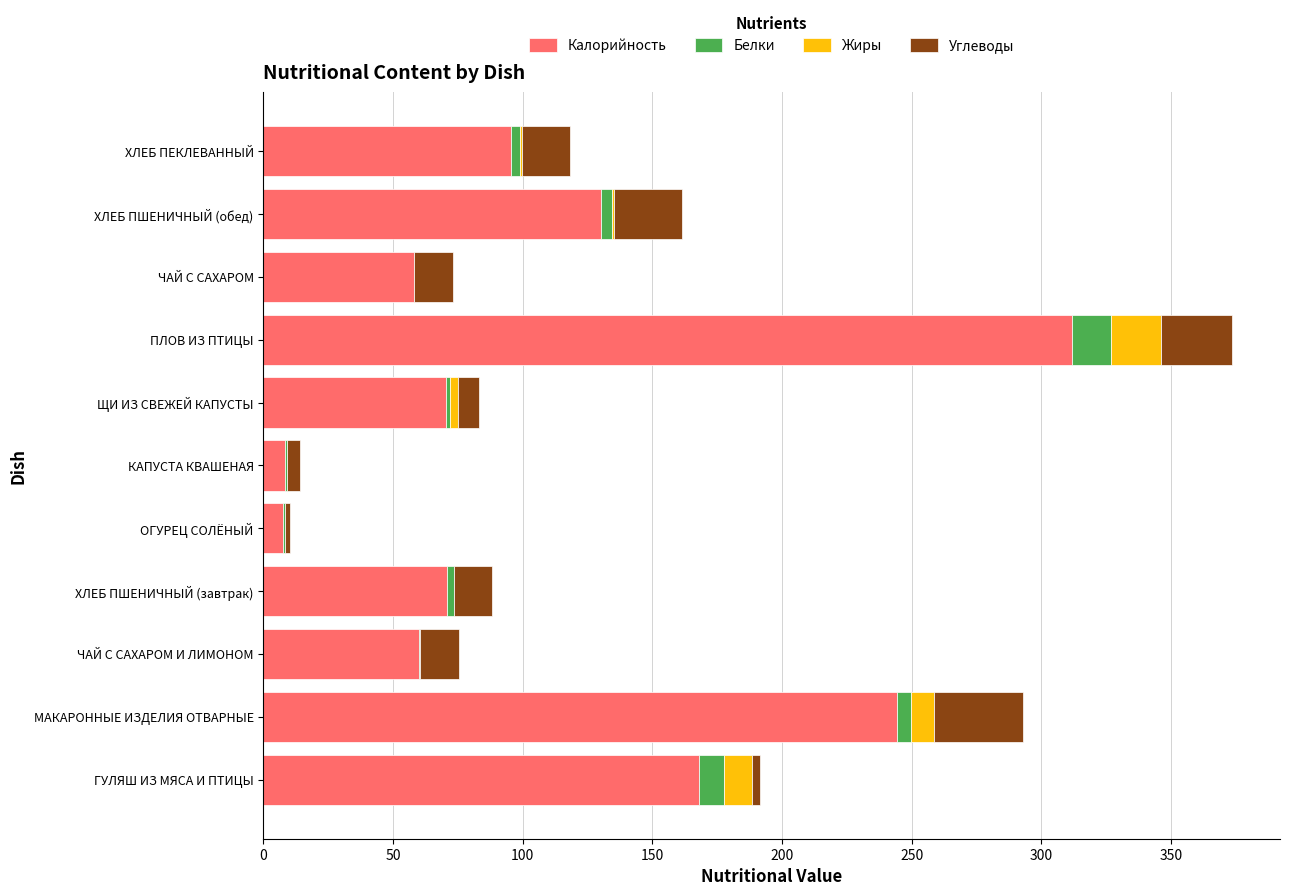

What is the maximum value for Калорийность?

312.0